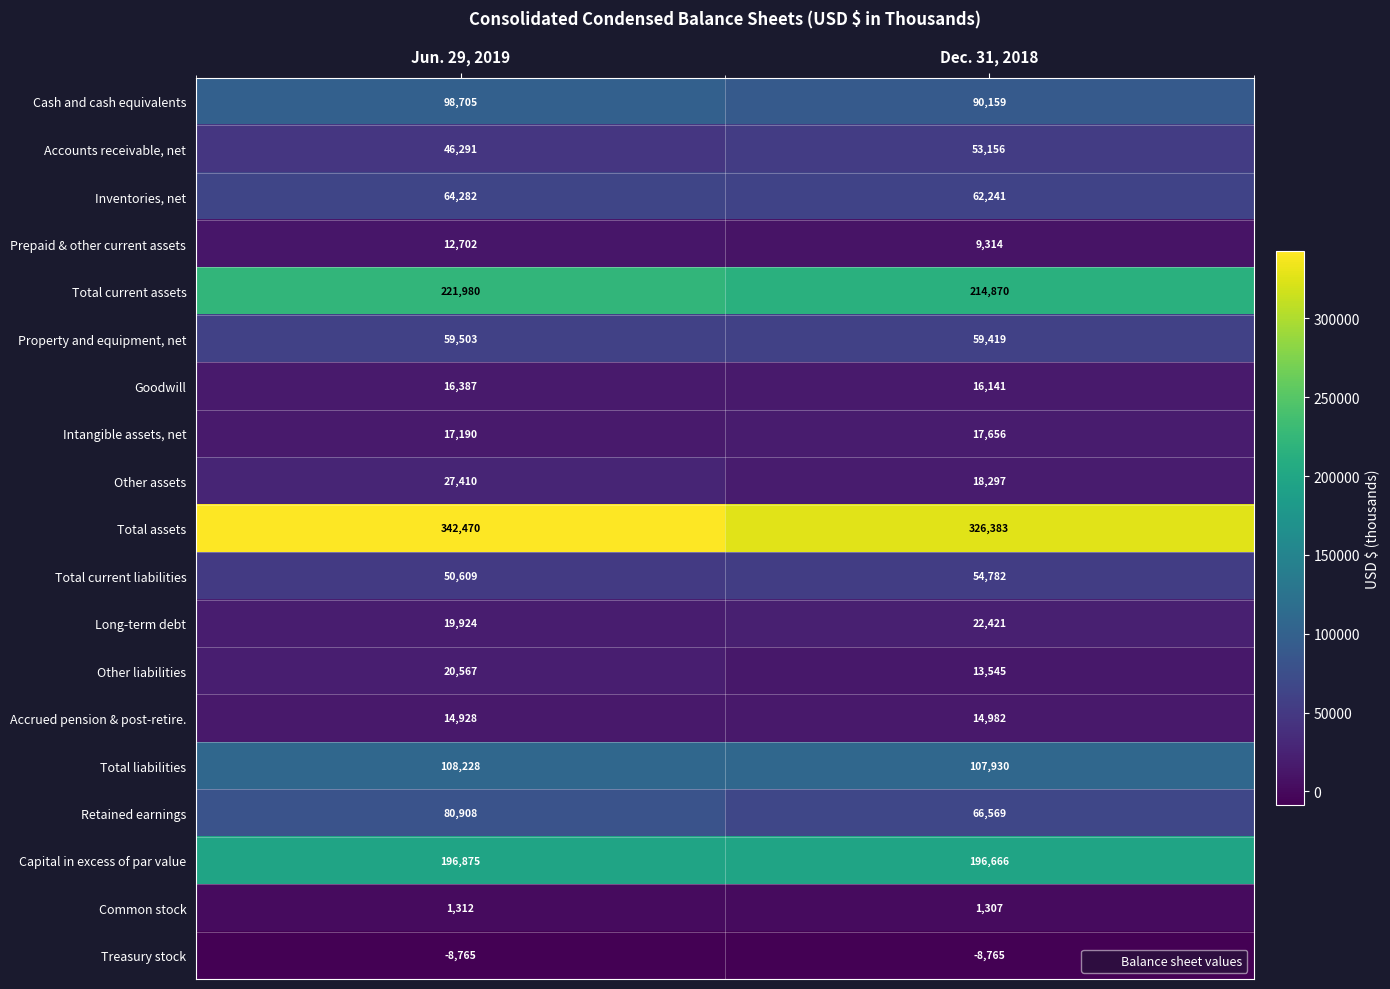

Which series changed the most between Jun. 29, 2019 and Dec. 31, 2018?

Total assets